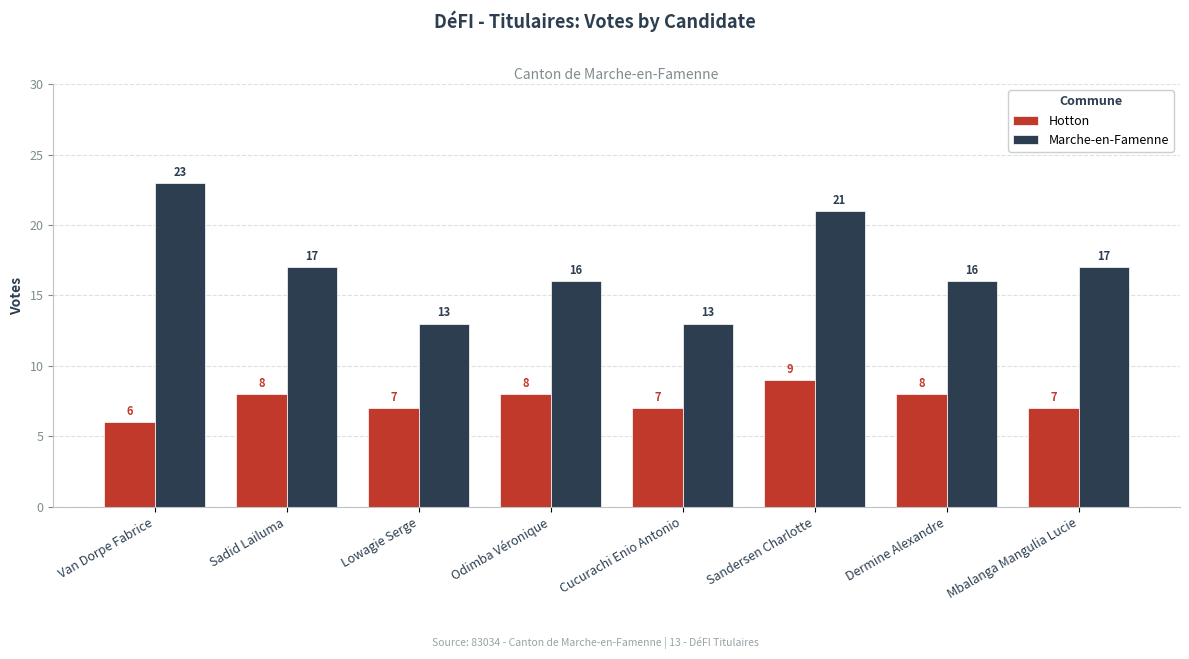

Count the Hotton values in the range 7 to 8.

6